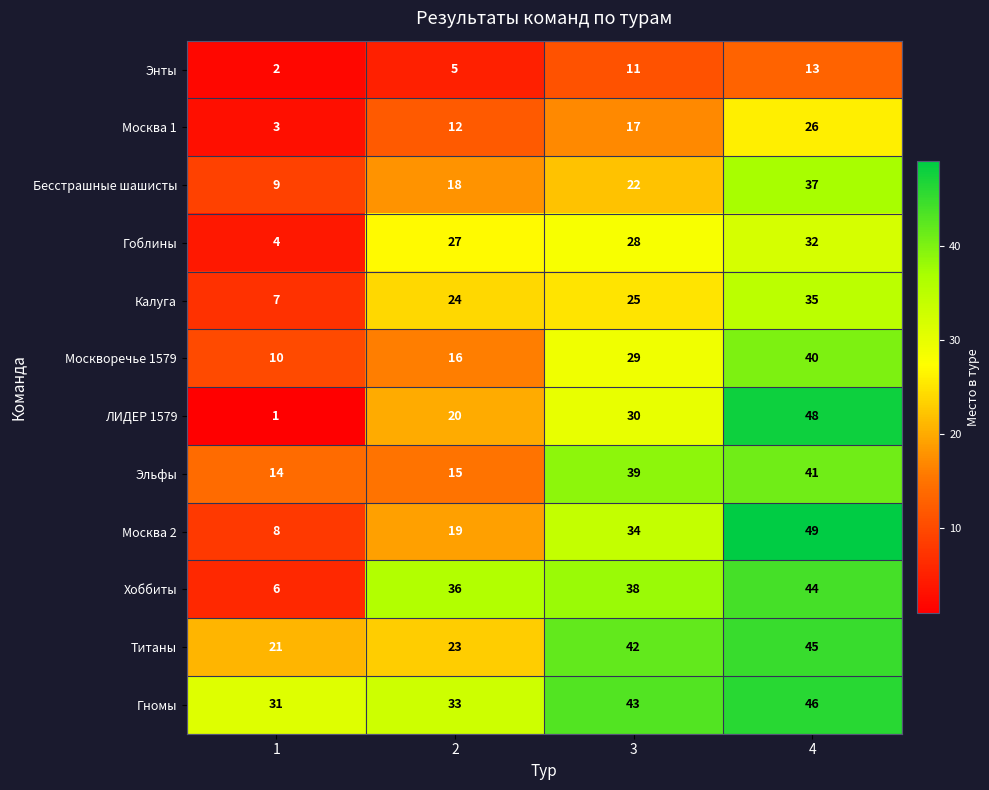

The Гномы series shows 18 at 4. True or false?

False